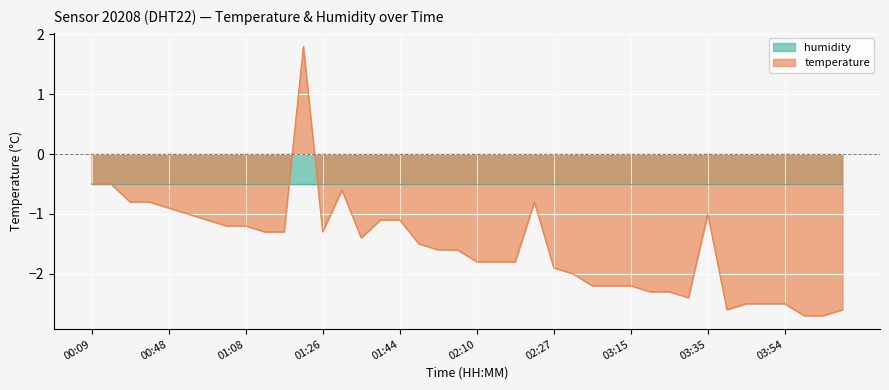

Reading right to left, transcribe all the data shown in this chart.

-2.6	-2.7	-2.7	-2.5	-2.5	-2.5	-2.6	-1.0	-2.4	-2.3	-2.3	-2.2	-2.2	-2.2	-2.0	-1.9	-0.8	-1.8	-1.8	-1.8	-1.6	-1.6	-1.5	-1.1	-1.1	-1.4	-0.6	-1.3	1.8	-1.3	-1.3	-1.2	-1.2	-1.1	-1.0	-0.9	-0.8	-0.8	-0.5	-0.5